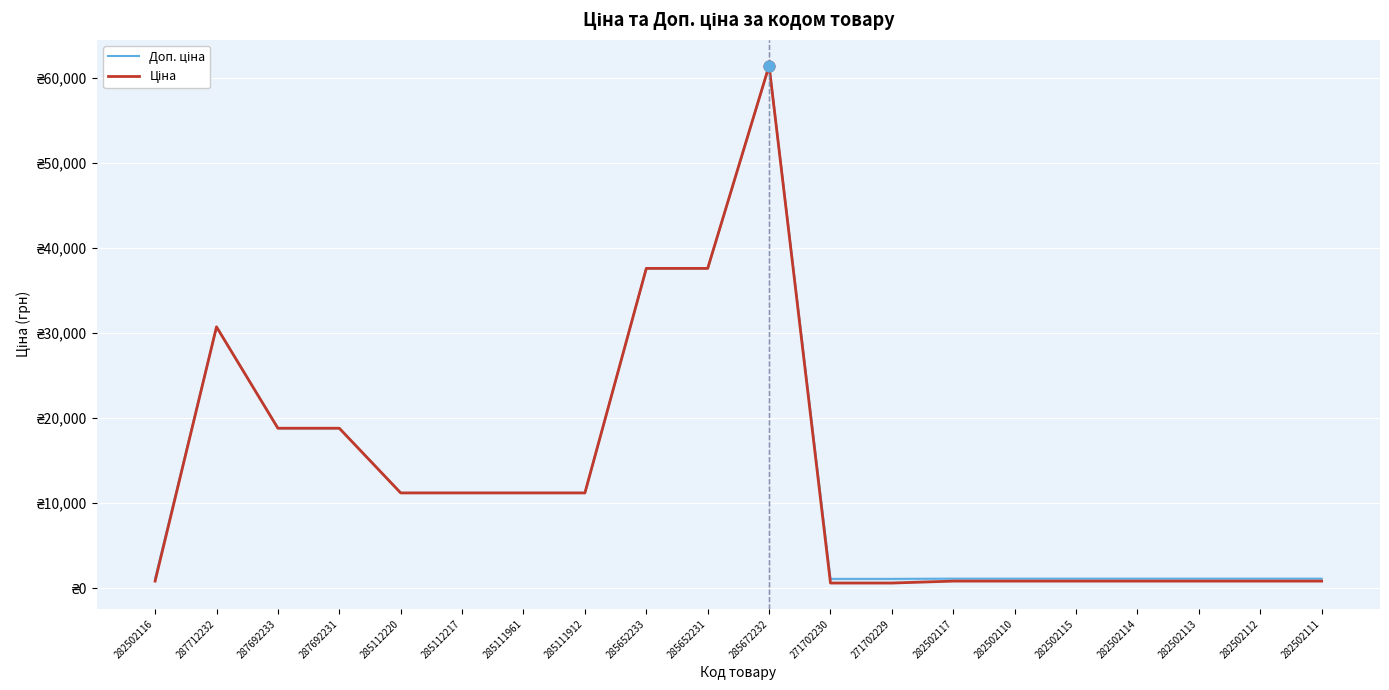

At which category is the sum across all series the highest?

285672232